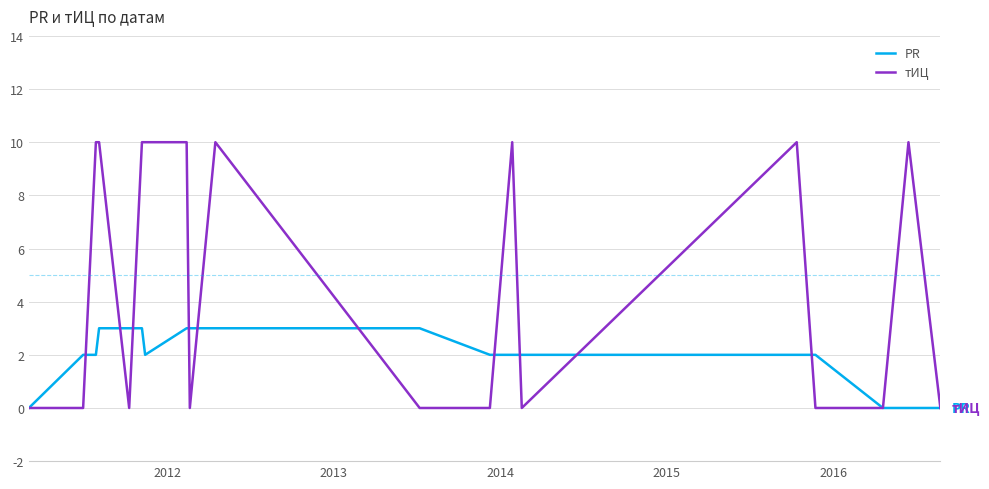

List the series in order of their peak value, highest first.

тИЦ, PR